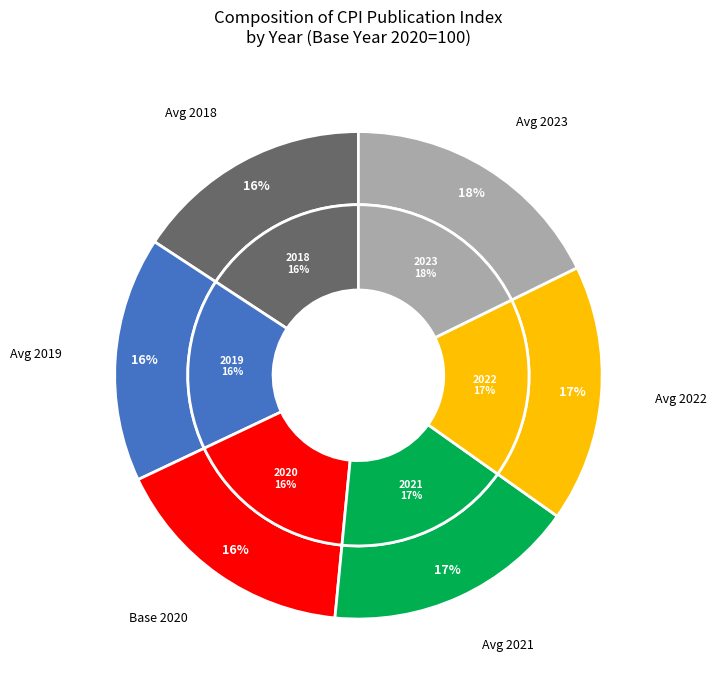

To the nearest percent, what percentage of the pie is 2018?

16%